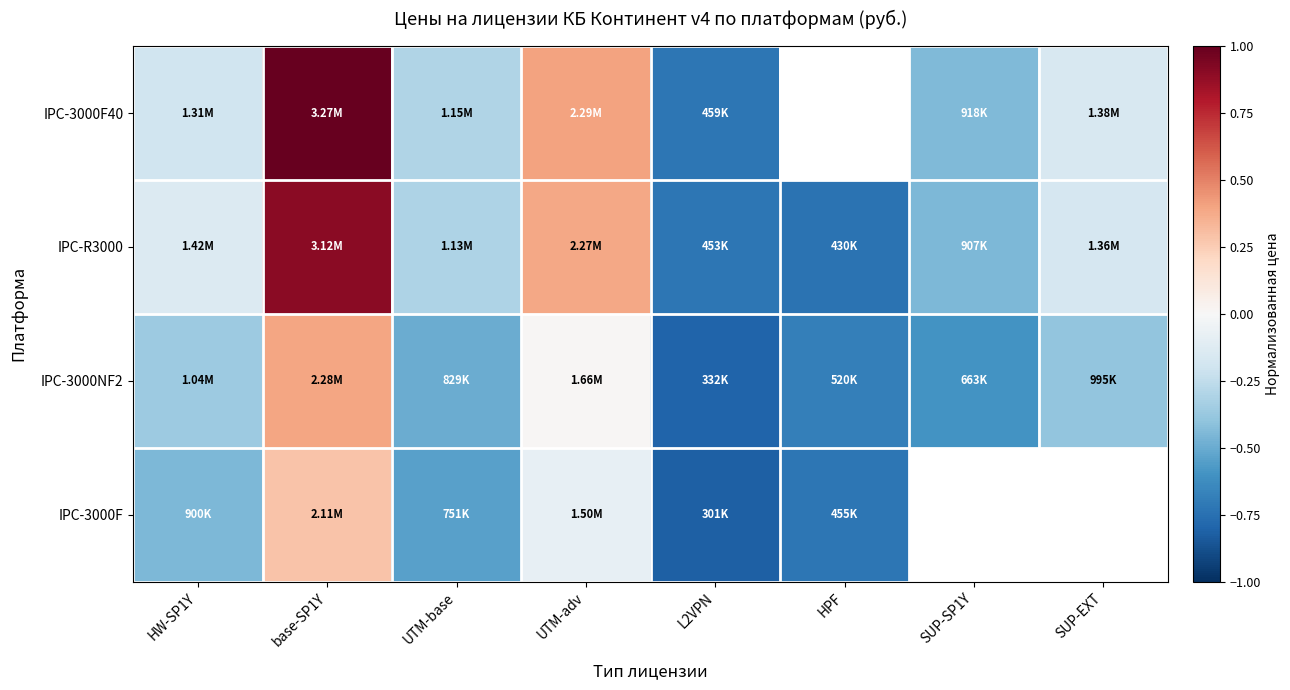

Is the value of IPC-3000F at base-SP1Y greater than the value of IPC-3000F40 at UTM-adv?

No